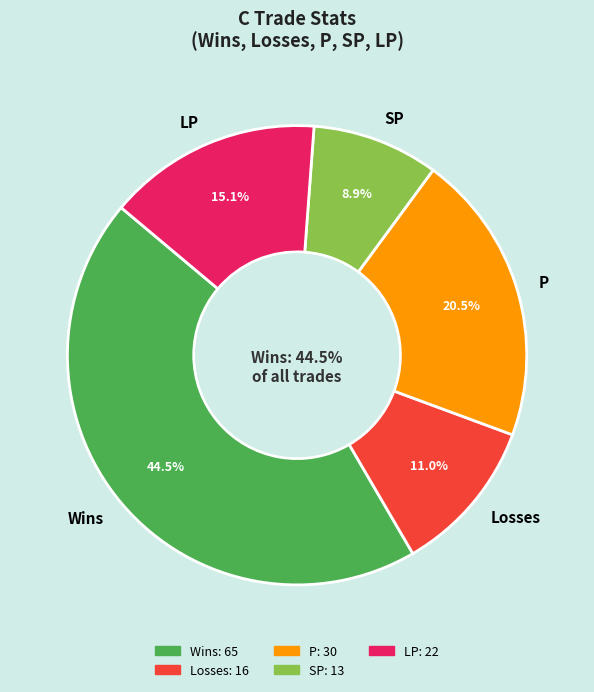

Which slice is the largest?

Wins